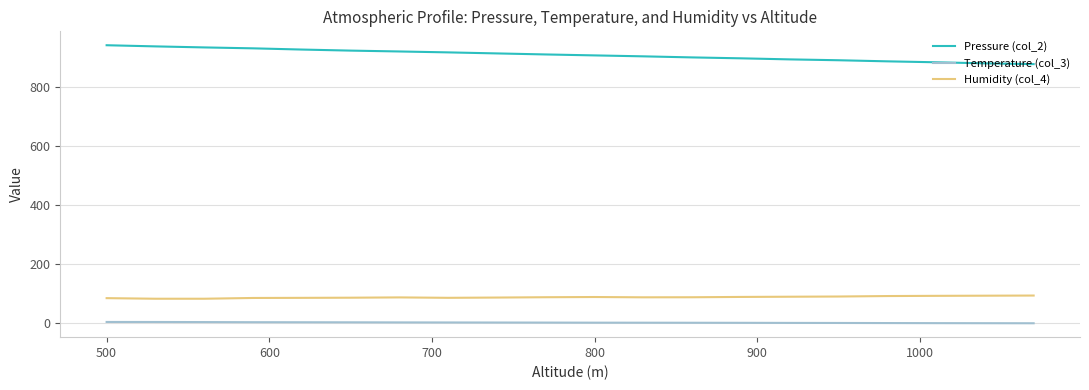

List the series in order of their peak value, lowest first.

Temperature (col_3), Humidity (col_4), Pressure (col_2)